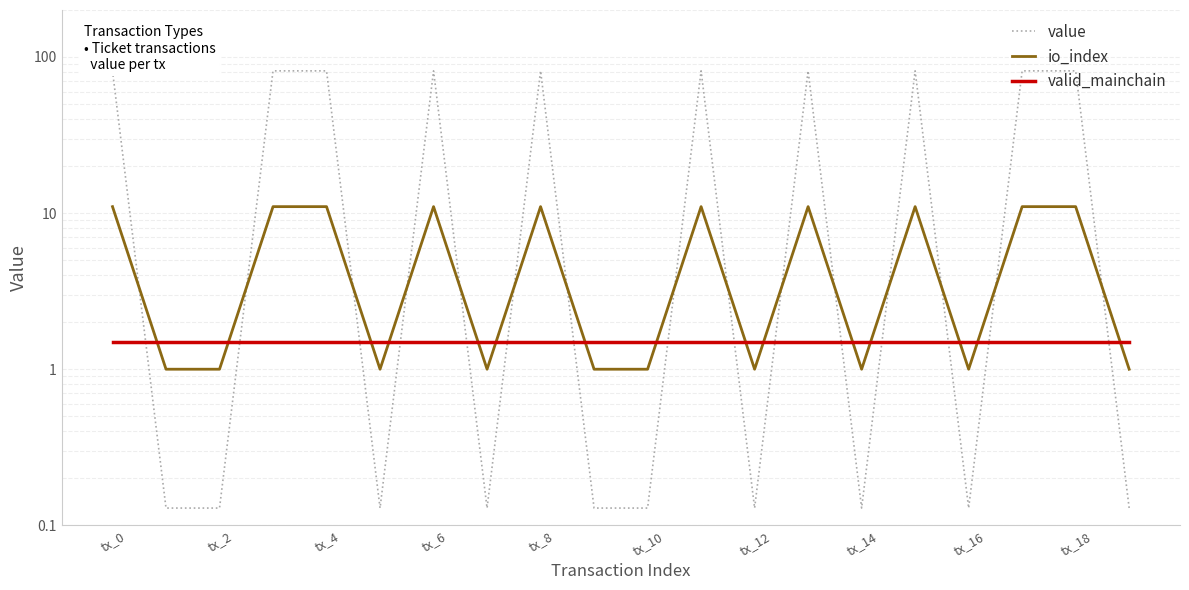

What is the label of the 8th point from the right?

tx_12